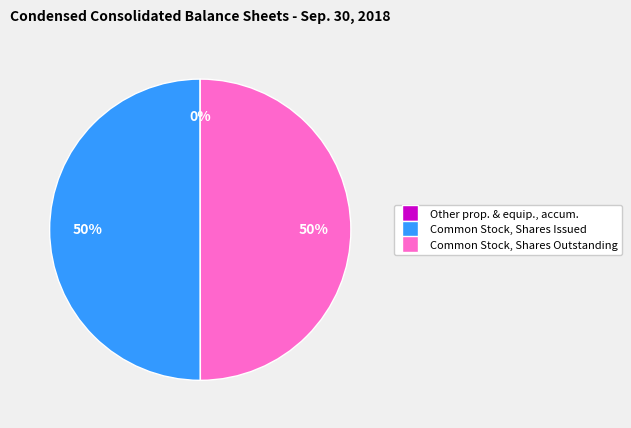

To the nearest percent, what is the average slice percentage?

33%